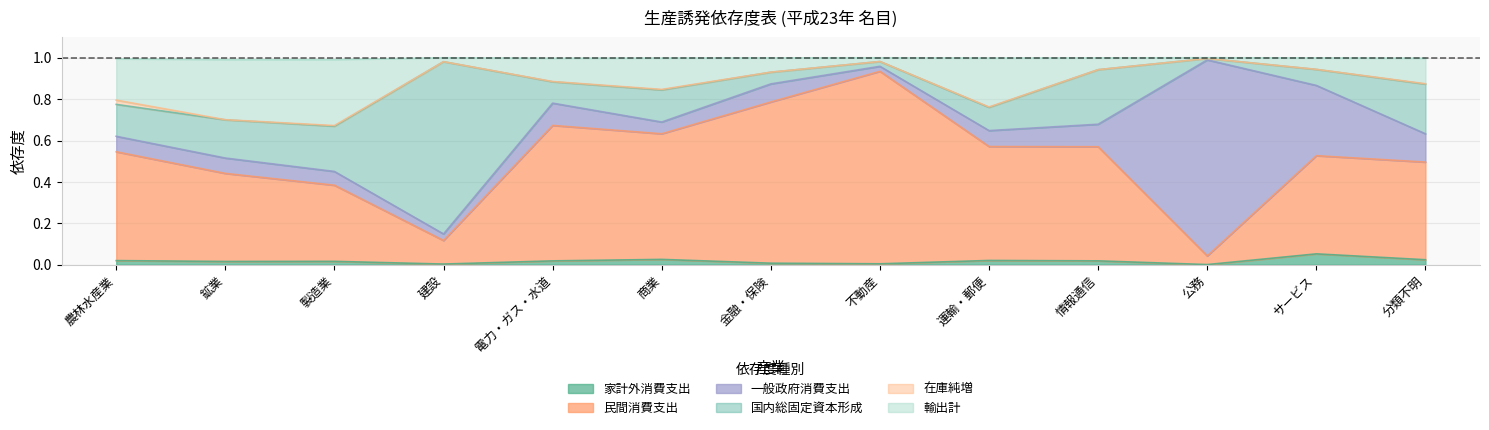

What is the average value of the 輸出計 series?

0.9